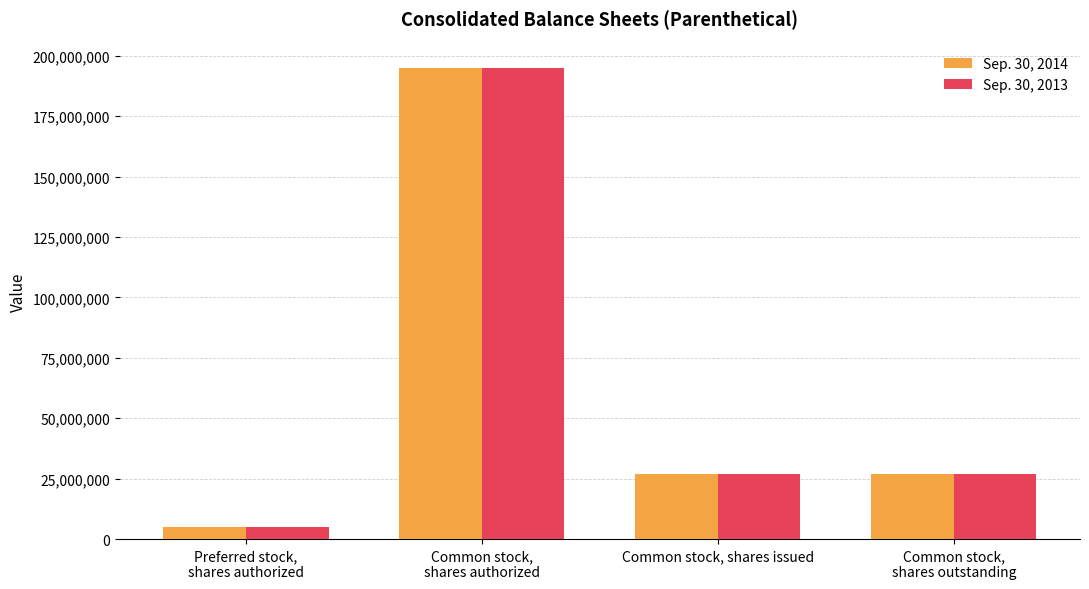

What is the value of the Sep. 30, 2014 bar at the 4th from the left?

26822007